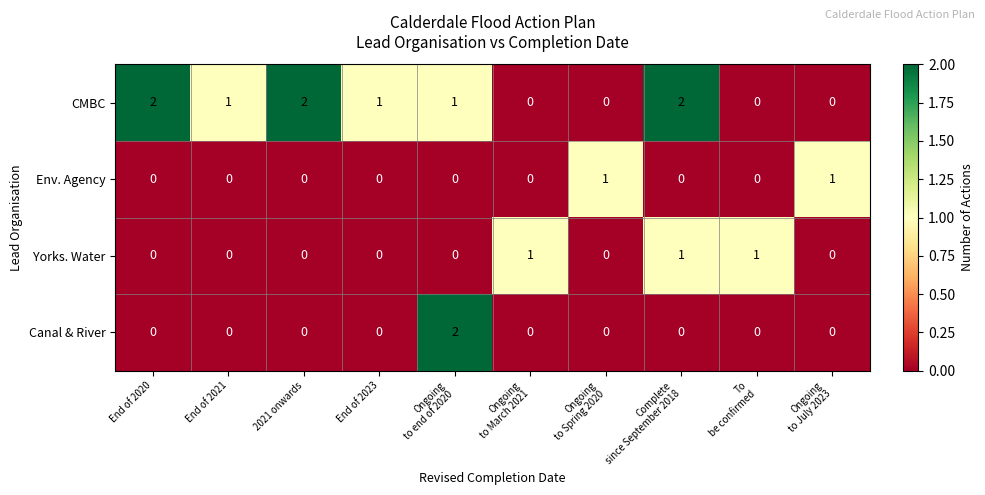

Is it true that Yorks. Water equals 0 at End of 2023?

True